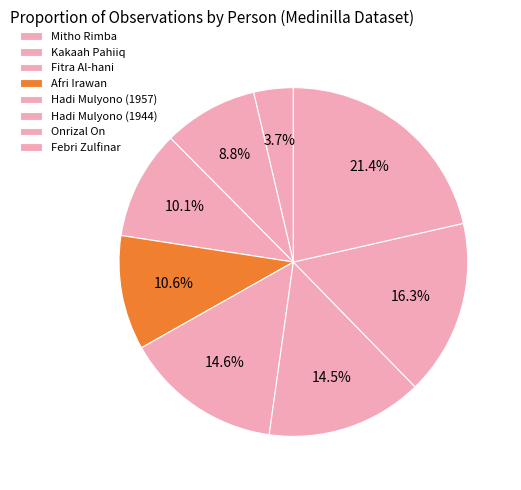

What is the largest slice in the pie chart?

Febri Zulfinar